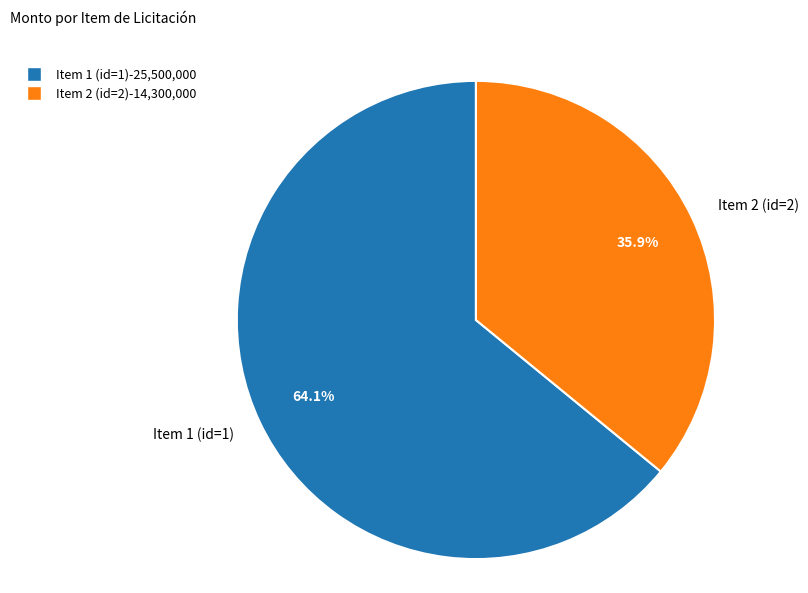

What is the ratio of the value at Item 2 (id=2) to the value at Item 1 (id=1)?

0.6